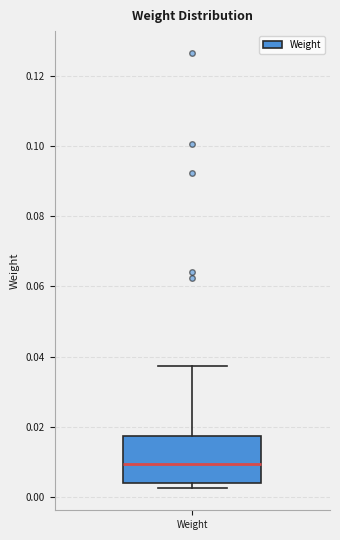

Transcribe this box plot: give where the median line is, the range the box spans, and where the two whiskers end, as read against the y-axis. The values are not printed on the chart, so give them approximately, as read against the axis.

median 0.010, box 0.004 to 0.018, whiskers 0.002 to 0.038